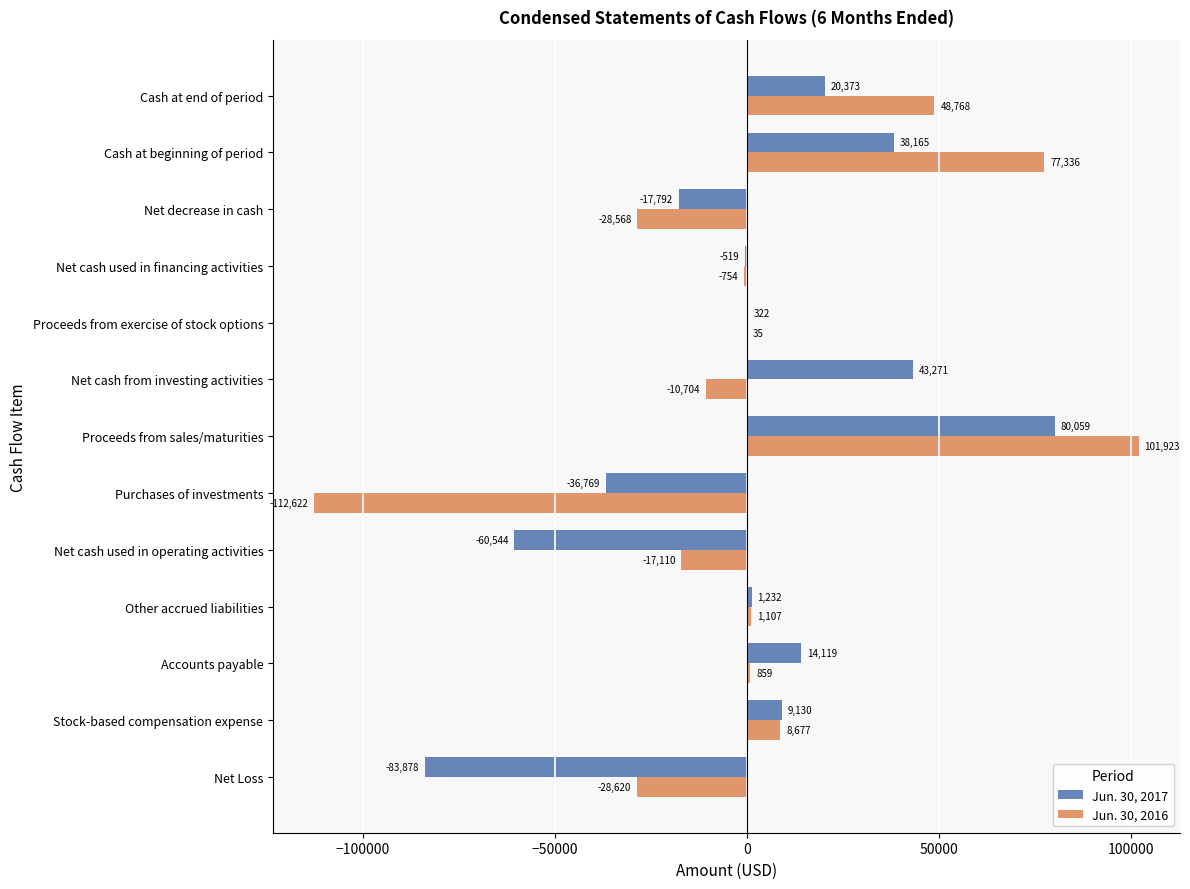

At which category is the sum across all series the highest?

Proceeds from sales/maturities